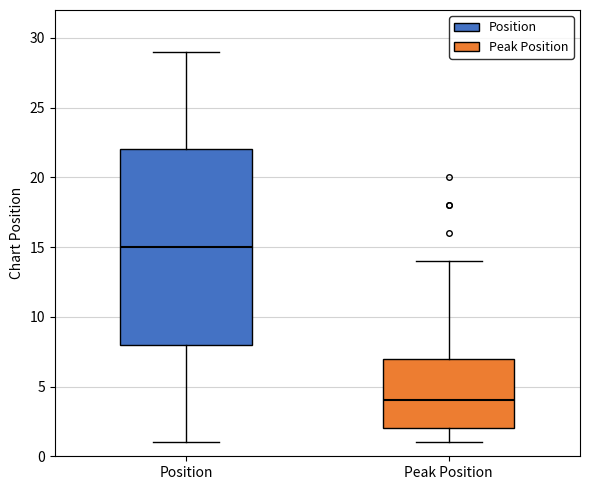

Comparing the boxes themselves (not the whiskers), which one is the tallest?

Position